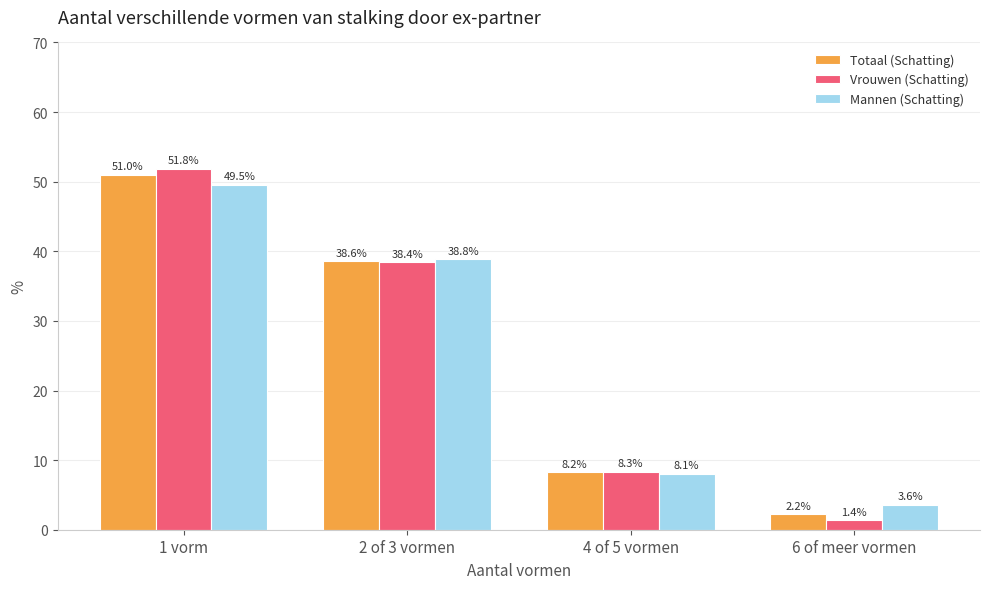

At which category is the sum across all series the highest?

1 vorm